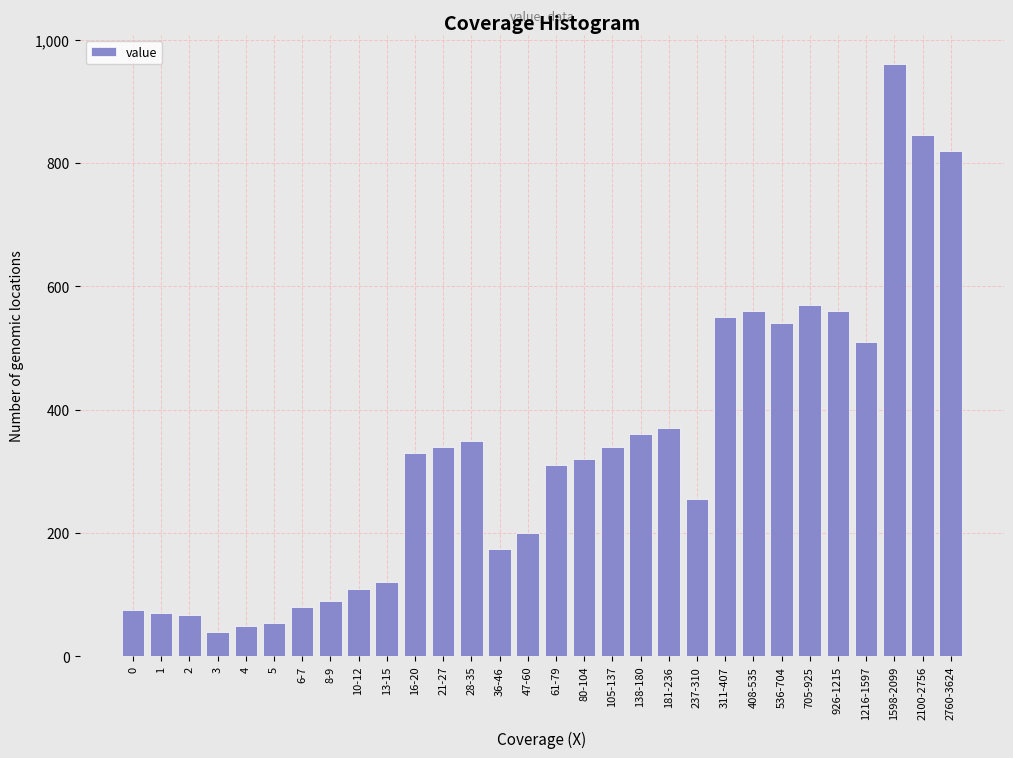

The chart shows a value of 370 at 181-236. True or false?

True